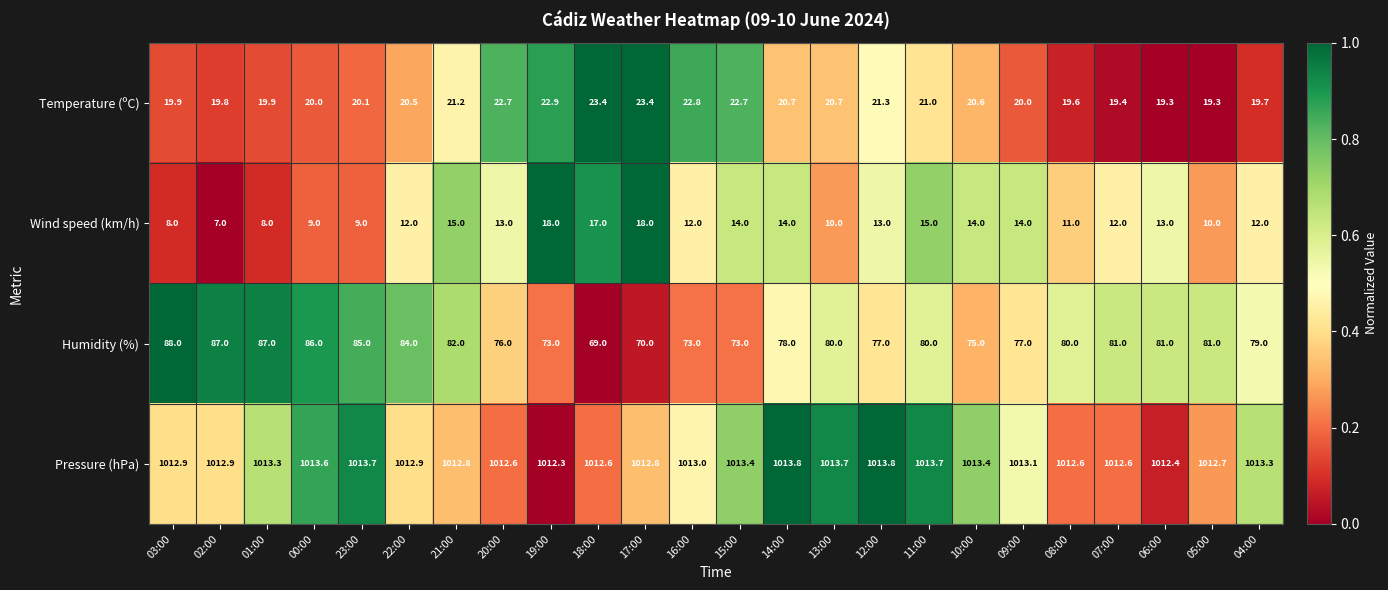

What is the sum of the Humidity (%) values at 06:00 and 10:00?

156.0